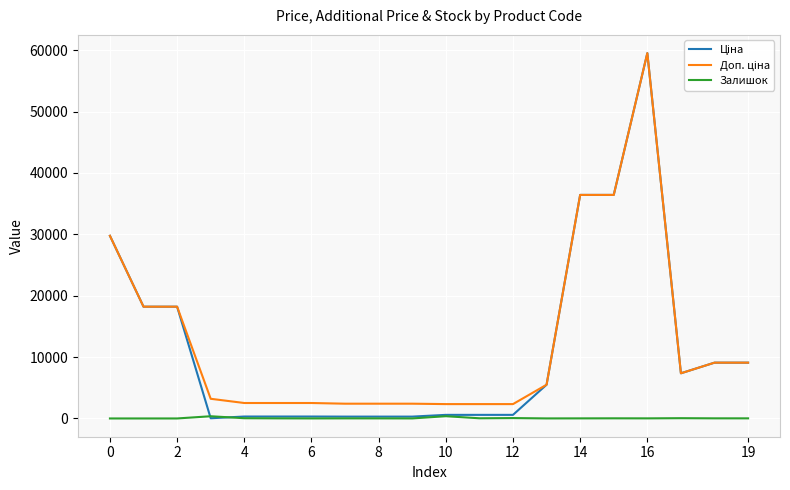

What is the maximum value shown in the chart?

59523.0